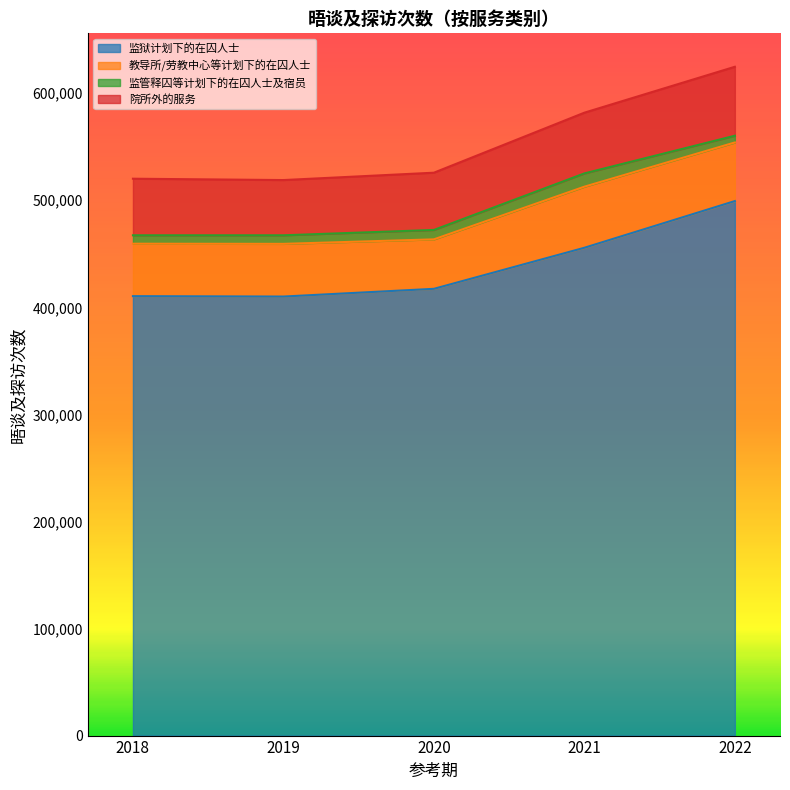

True or false: 院所外的服务 and 监狱计划下的在囚人士 cross at least once.

False